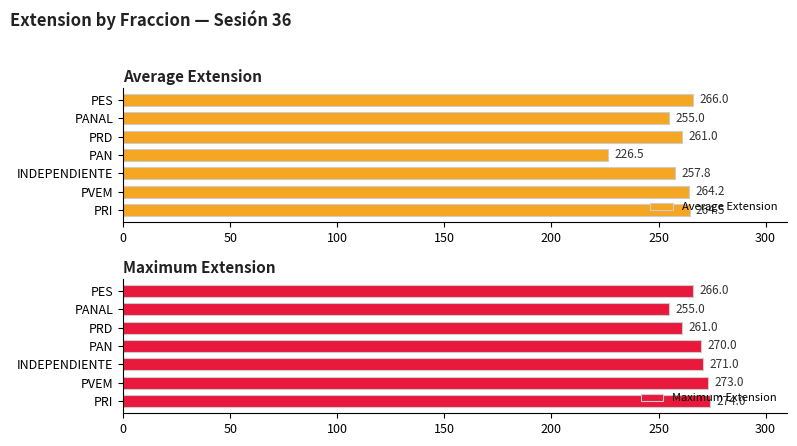

Reading left to right, list all the values displayed in this chart.

Average Extension: 264.5	264.2	257.8	226.5	261.0	255.0	266.0
Maximum Extension: 274.0	273.0	271.0	270.0	261.0	255.0	266.0